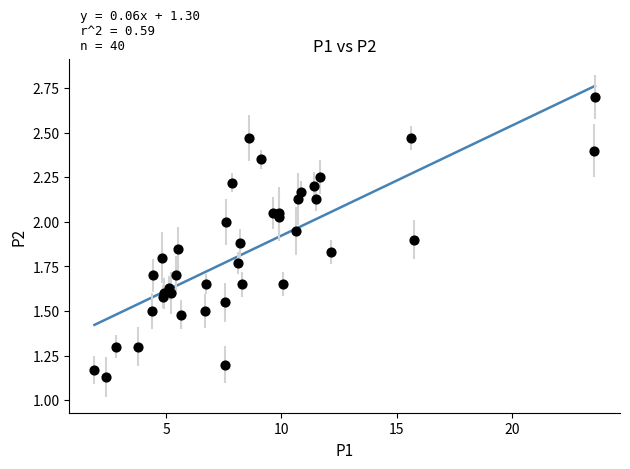

What is the range of X values (max minus min)?

21.7